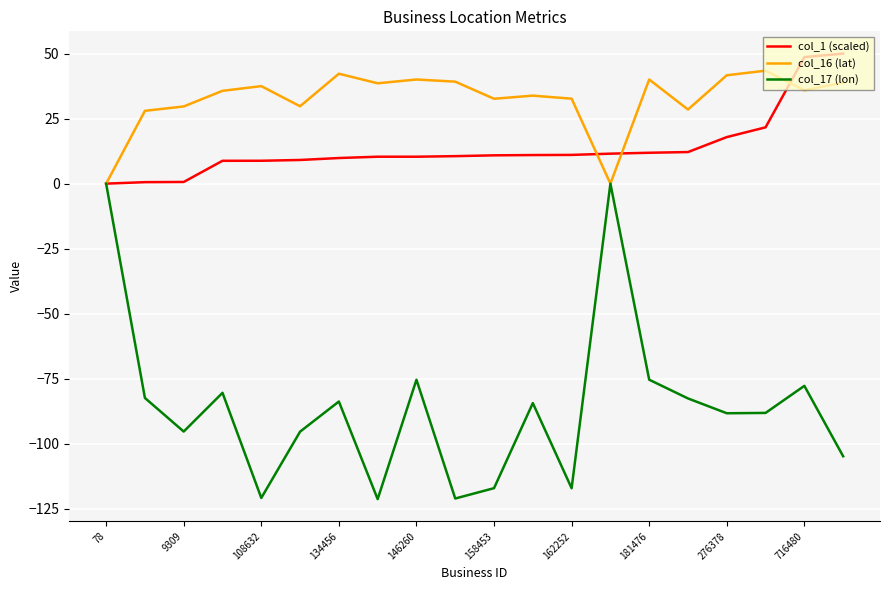

What is the maximum value for col_1 (scaled)?

50.0